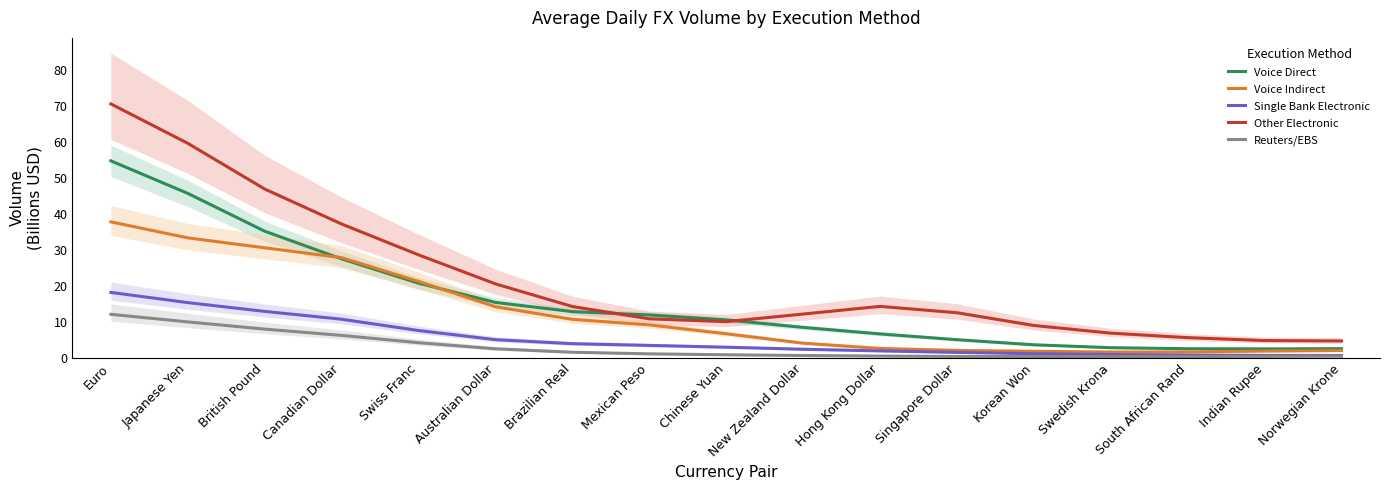

What position from the left is Indian Rupee?

16